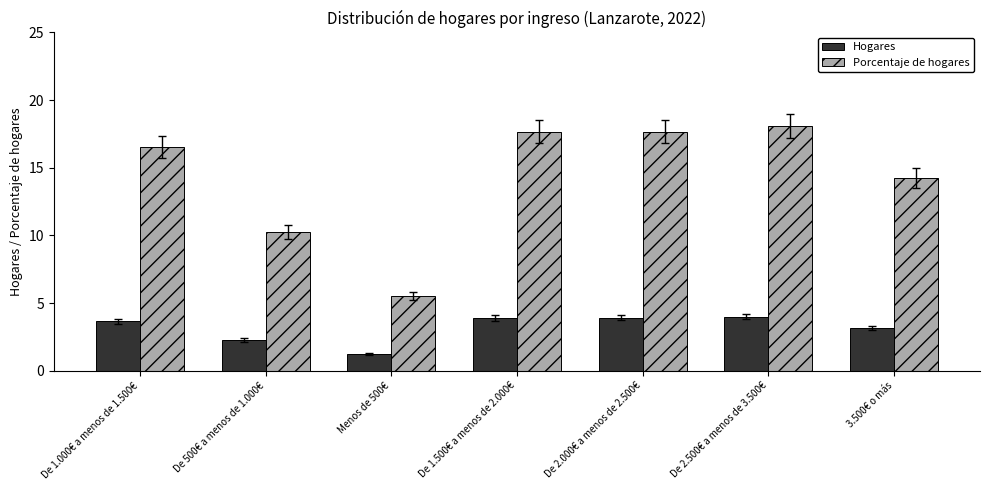

What are all the series names shown in the legend?

Hogares, Porcentaje de hogares